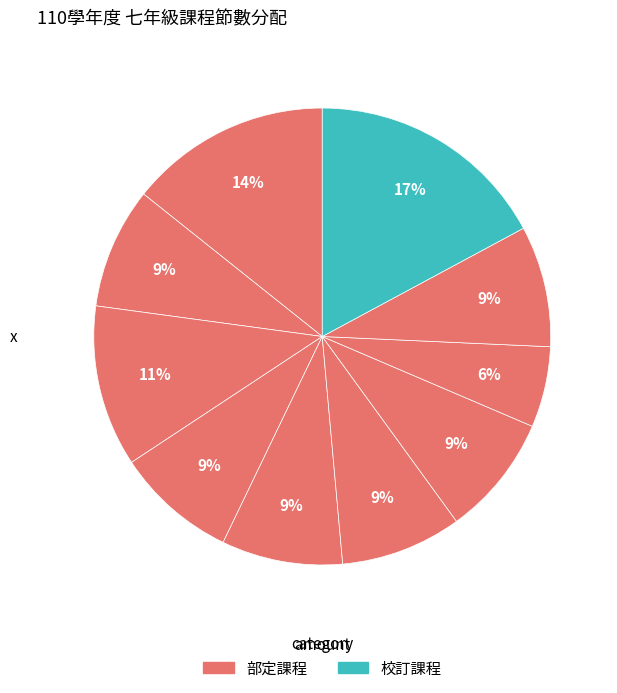

Is there a majority slice in this chart?

No